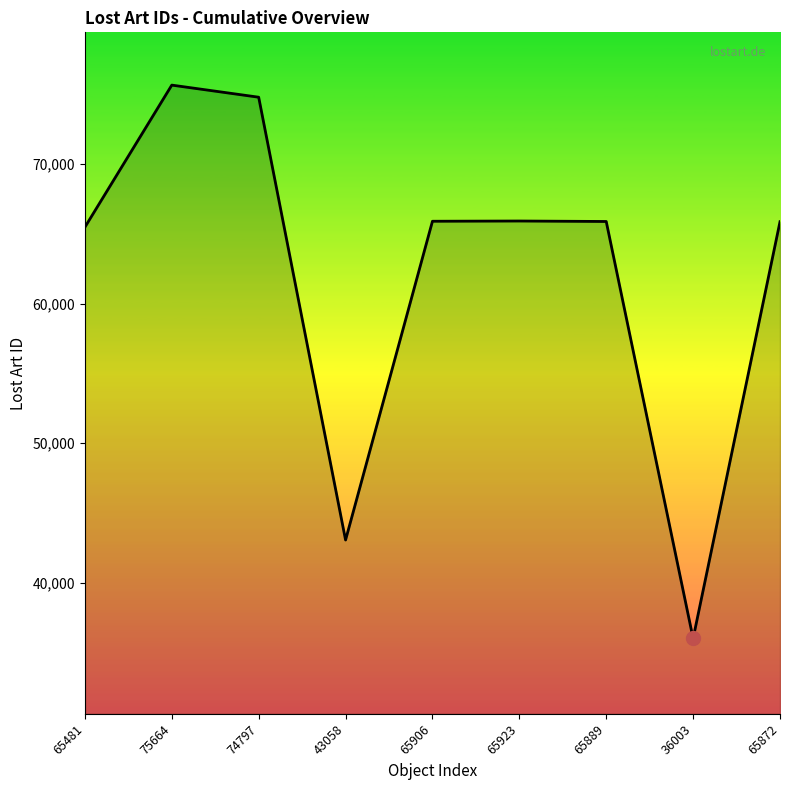

Is it true that the value at 65889 is 65889?

True